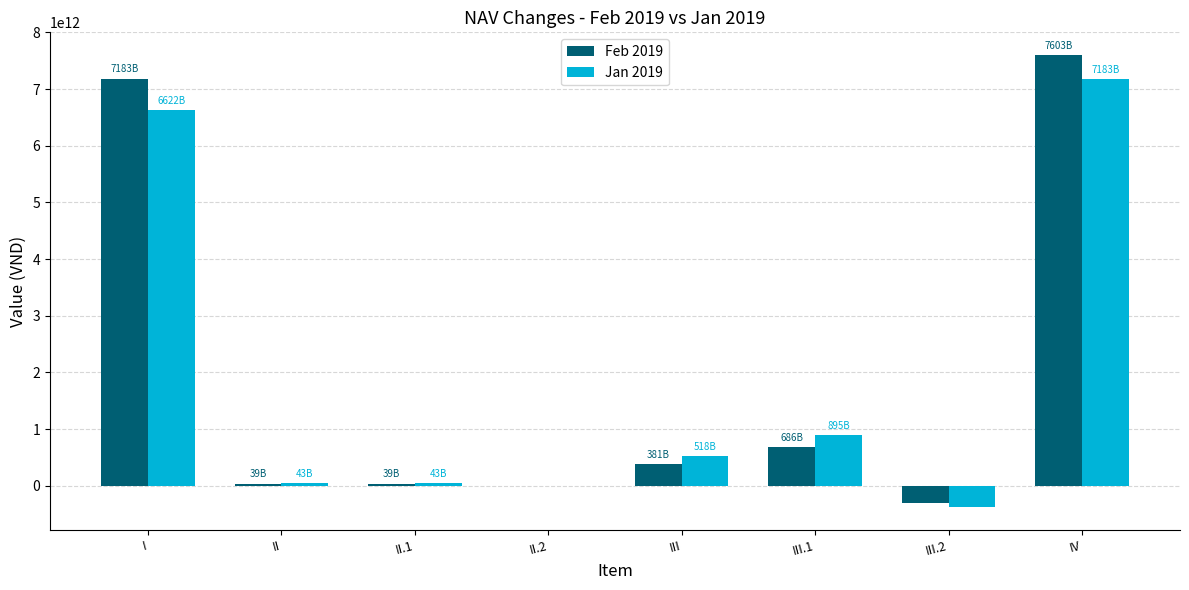

How many data points does each series have?

8